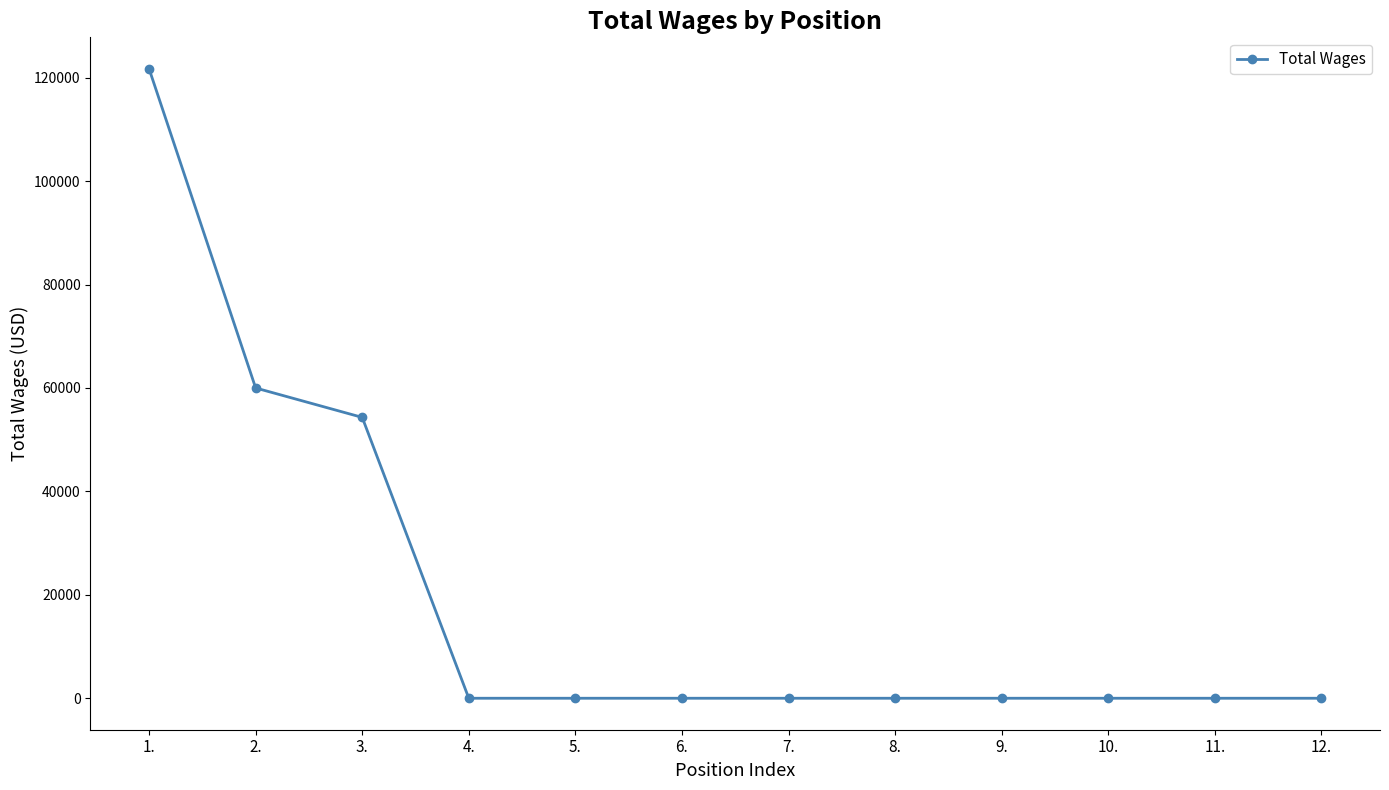

Where is the data nearest to the value 60853?

2.